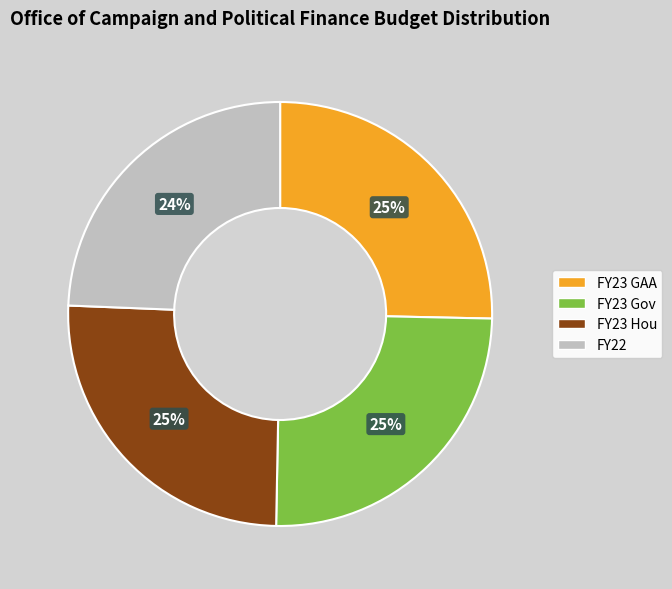

Is it true that FY23 GAA is 16% of the pie?

False